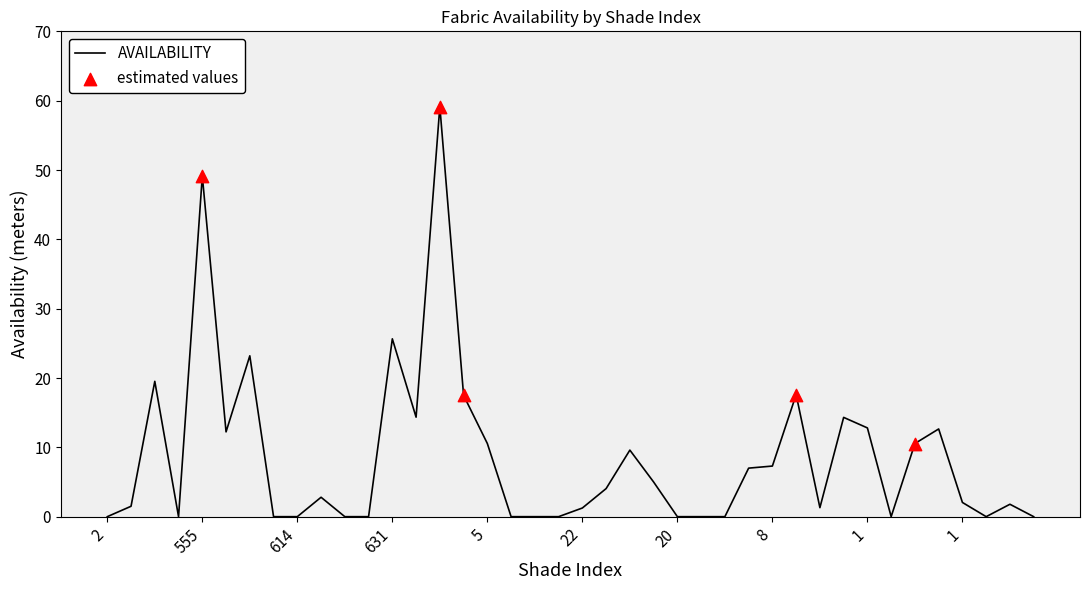

How many lines are shown in the chart?

1